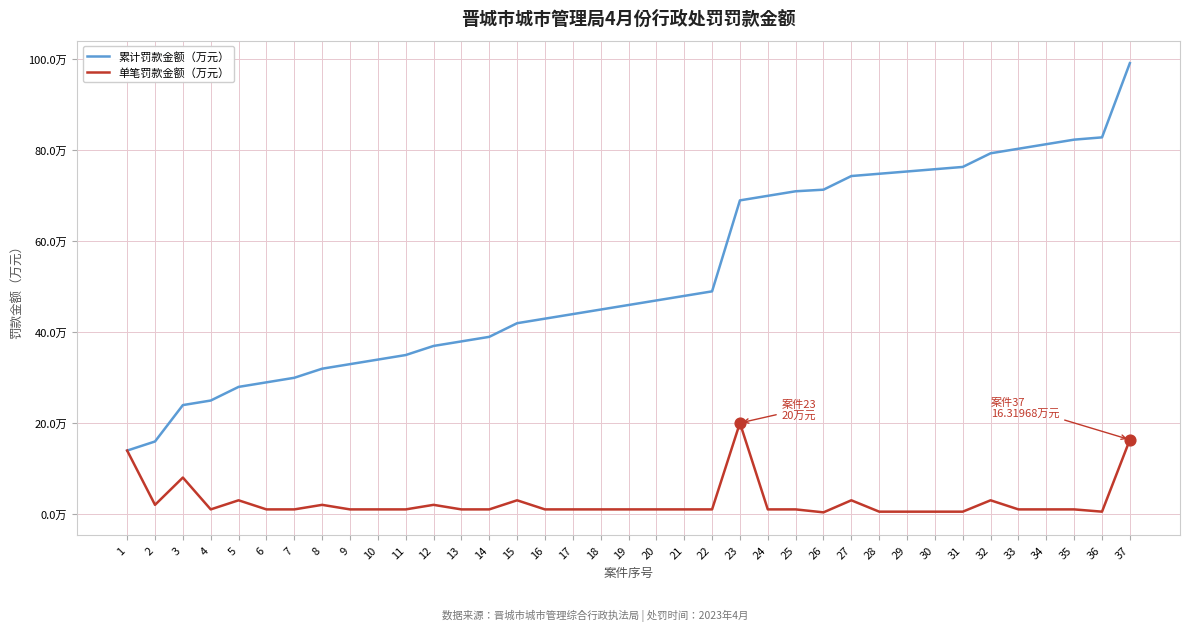

What is the total value across all series at 17?

44.9